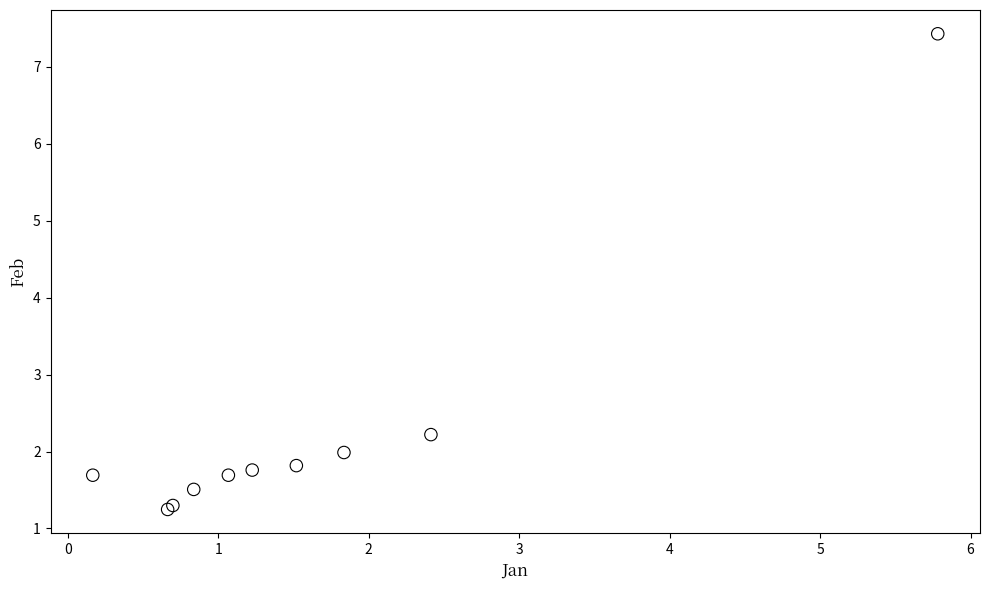

What Y value in the scatter plot is closest to 4?

2.2